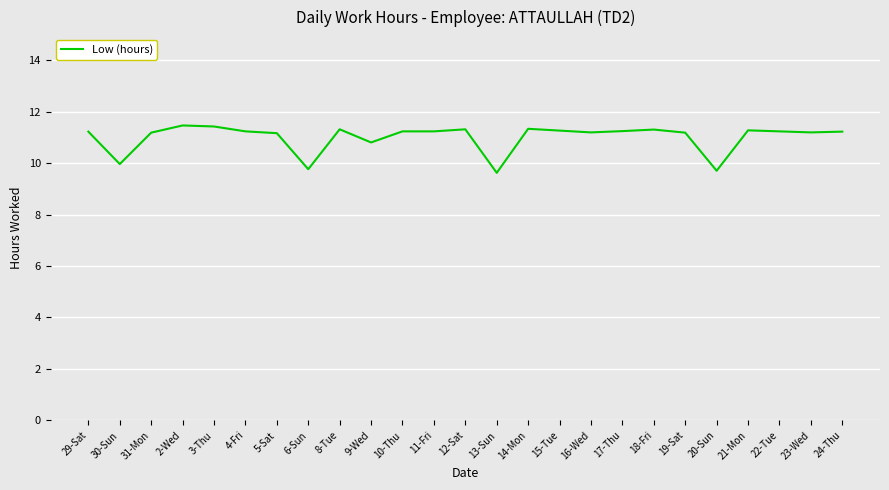

What is the minimum value shown in the chart?

9.6